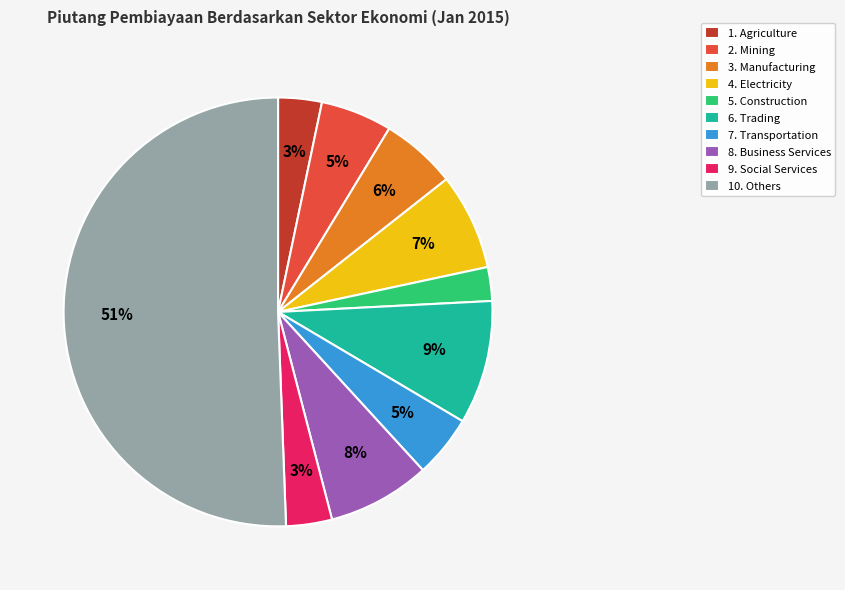

What is the ratio of the value at 3. Manufacturing to the value at 7. Transportation?

1.2